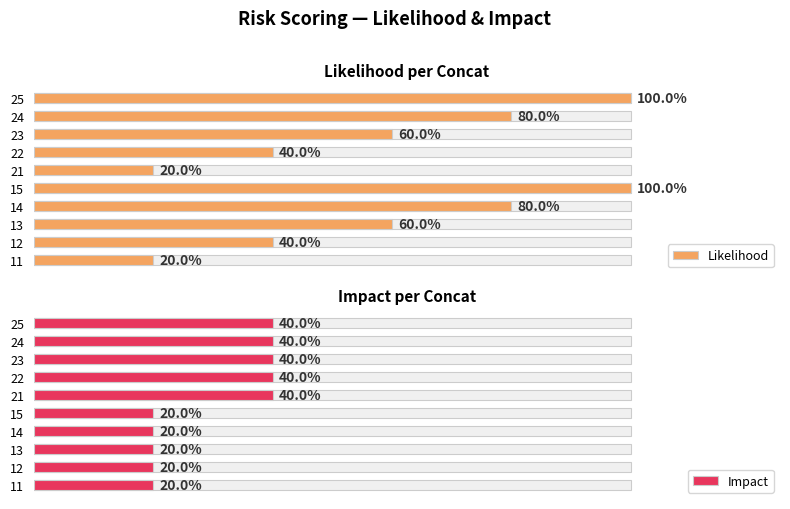

Count the number of data series in this chart.

2